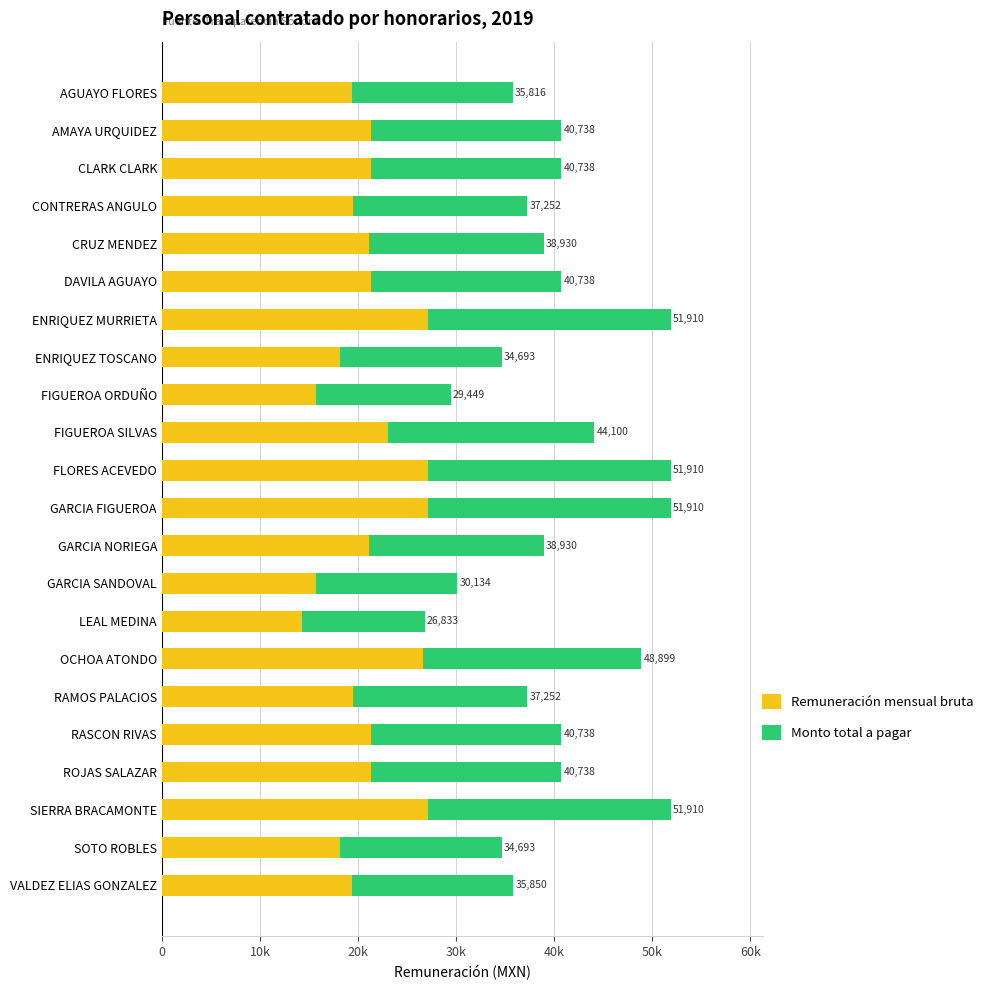

What are all the series names shown in the legend?

Remuneración mensual bruta, Monto total a pagar